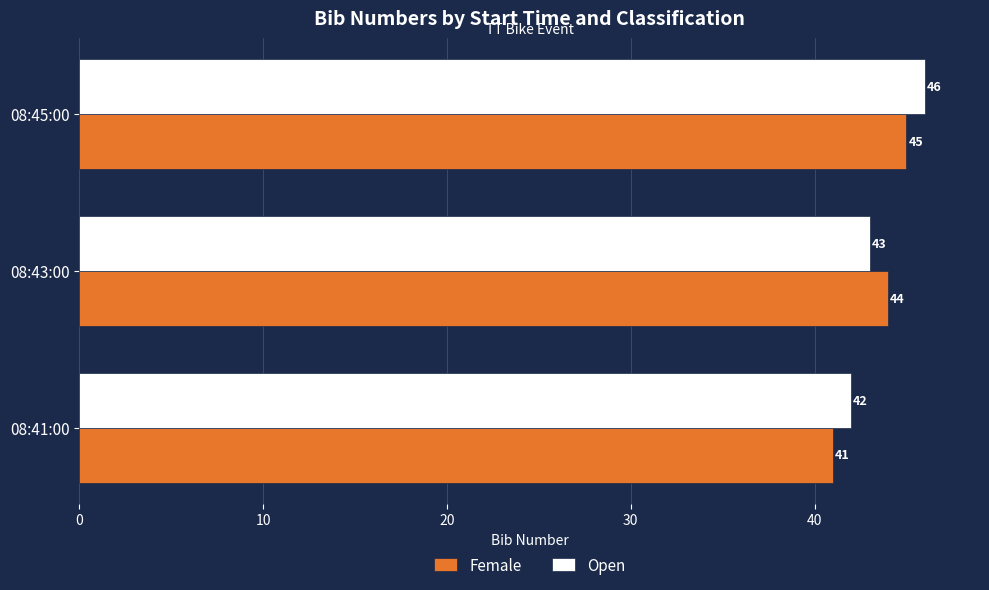

Rank the series by their average value, from highest to lowest.

Open, Female